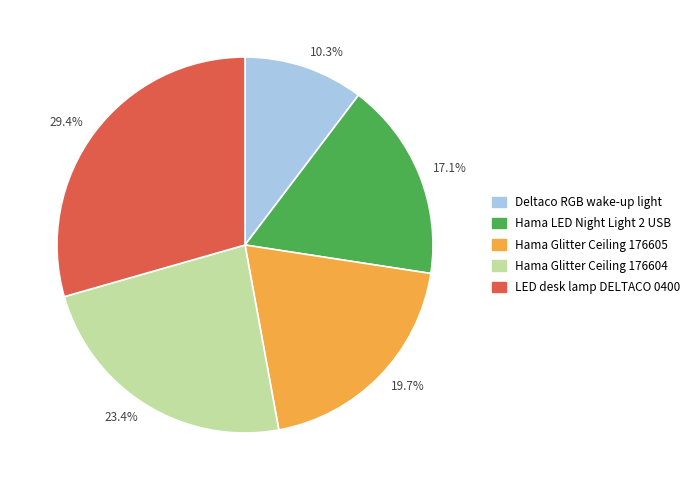

What percentage is NOT represented by 19.7%?

80.3%